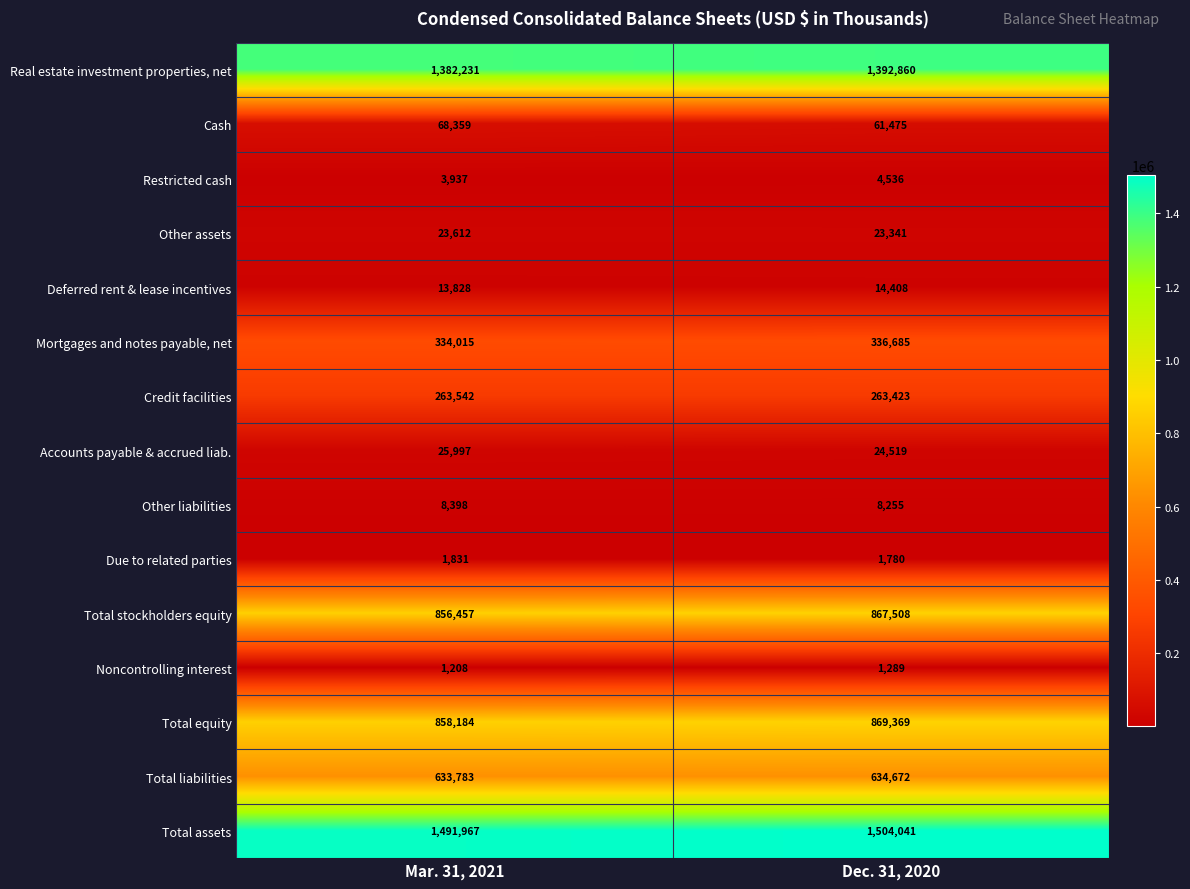

At which category does the chart reach its peak across all series?

Dec. 31, 2020